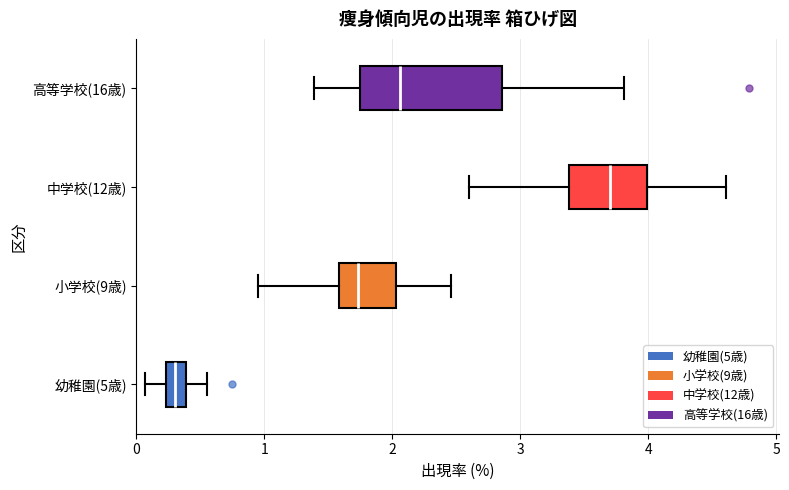

Reading bottom to top, transcribe this box plot: for each box, give where its median line is, the range the box spans, and where its two whiskers end, as read against the x-axis. The values are not printed on the chart, so give them approximately, as read against the axis.

幼稚園(5歳): median 0.3, box 0.2 to 0.4, whiskers 0.1 to 0.6
小学校(9歳): median 1.7, box 1.6 to 2.0, whiskers 1.0 to 2.5
中学校(12歳): median 3.7, box 3.4 to 4.0, whiskers 2.6 to 4.6
高等学校(16歳): median 2.1, box 1.7 to 2.9, whiskers 1.4 to 3.8